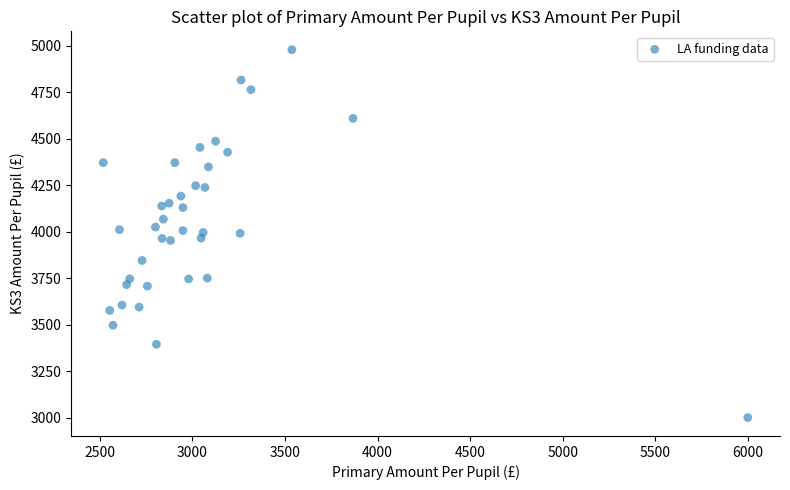

What is the range of X values (max minus min)?

3482.0